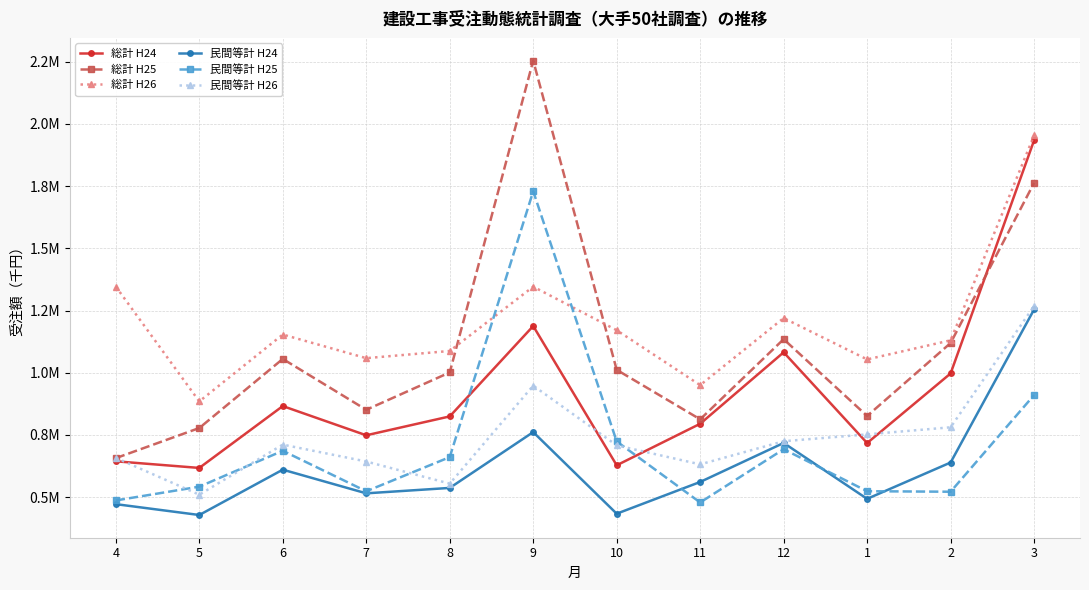

Which category has the highest value in the 民間等計 H25 series?

9